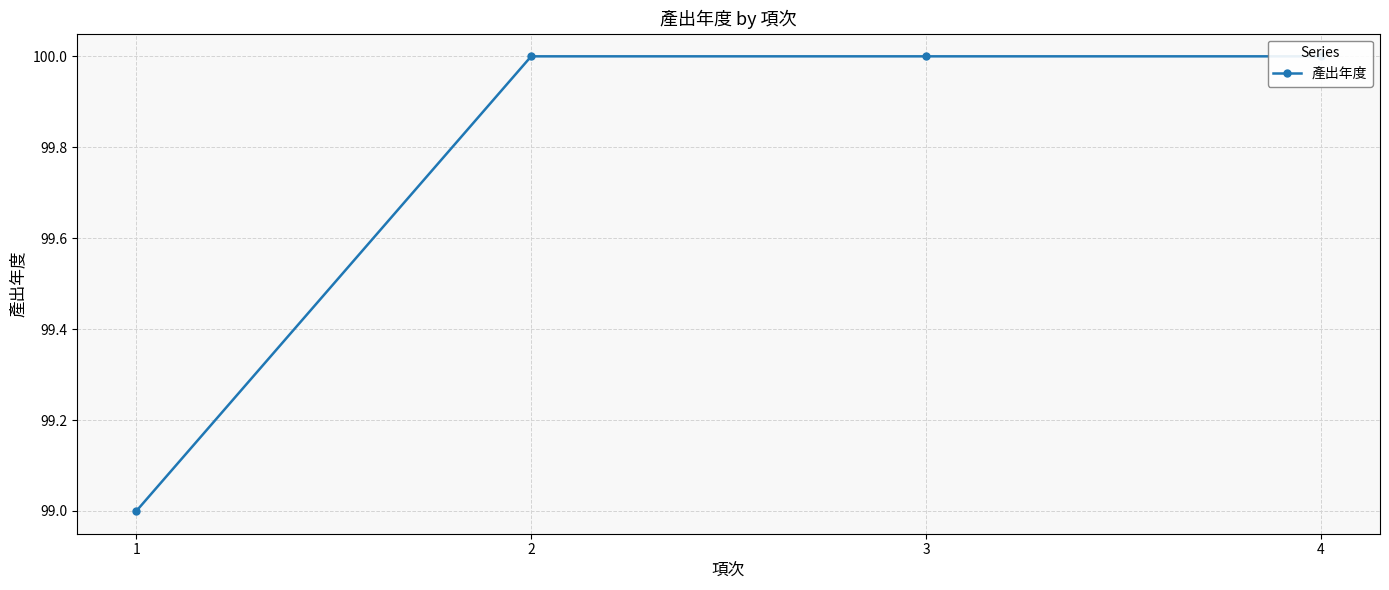

The value at 4 is 39. True or false?

False